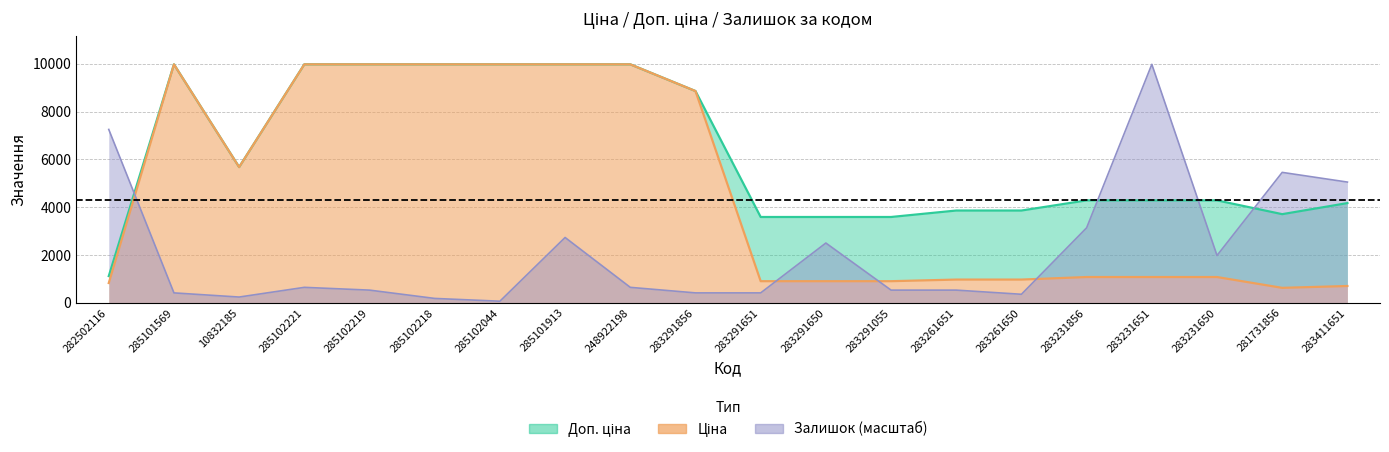

List the labels in order of Ціна value, largest first.

285101569, 285102221, 285102219, 285102218, 285102044, 285101913, 248922198, 283291856, 10832185, 283231856, 283231651, 283231650, 283261651, 283261650, 283291651, 283291650, 283291055, 282502116, 283411651, 281731856